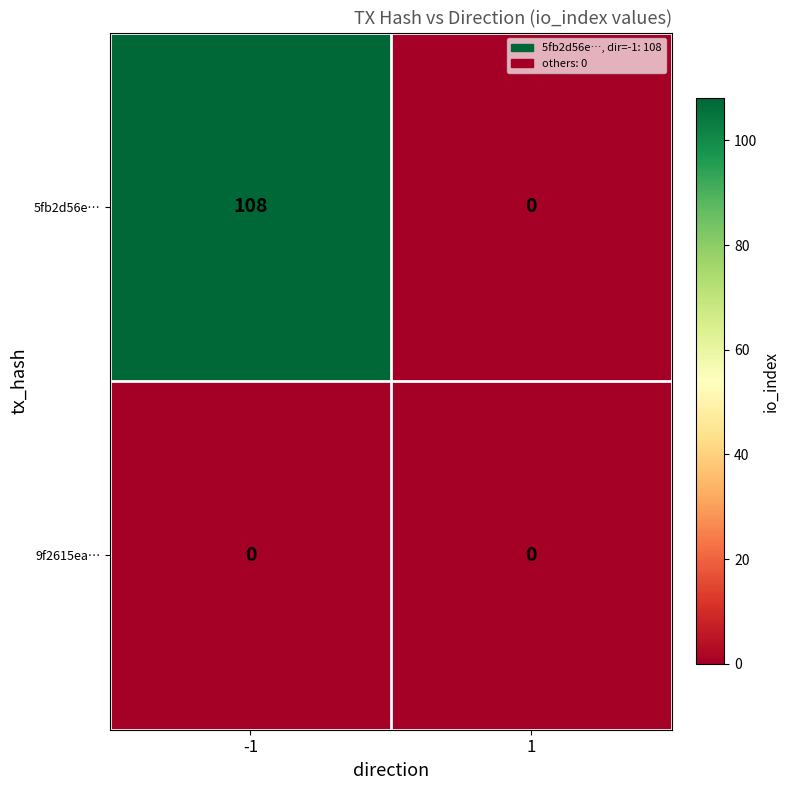

Reading right to left, transcribe all the data shown in this chart.

5fb2d56e…: 1=0	-1=108
9f2615ea…: 1=0	-1=0